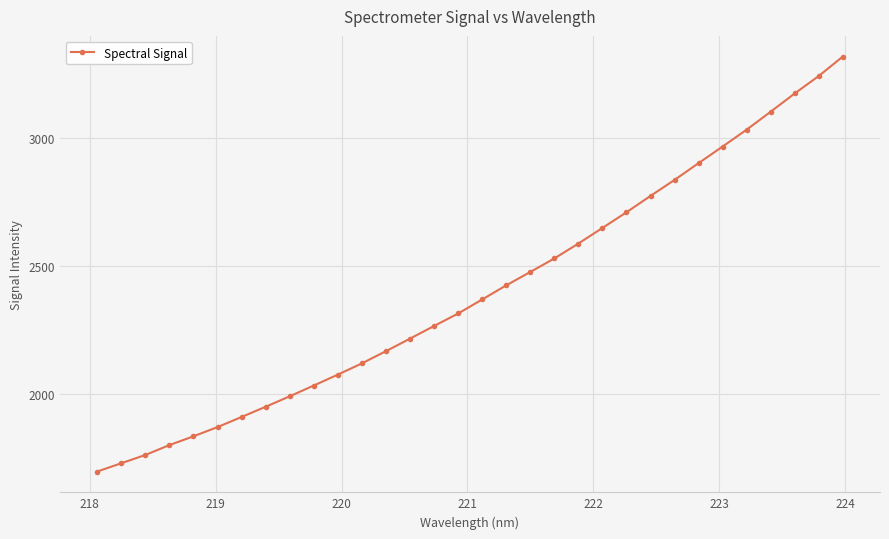

What is the sum of all values?

76822.8